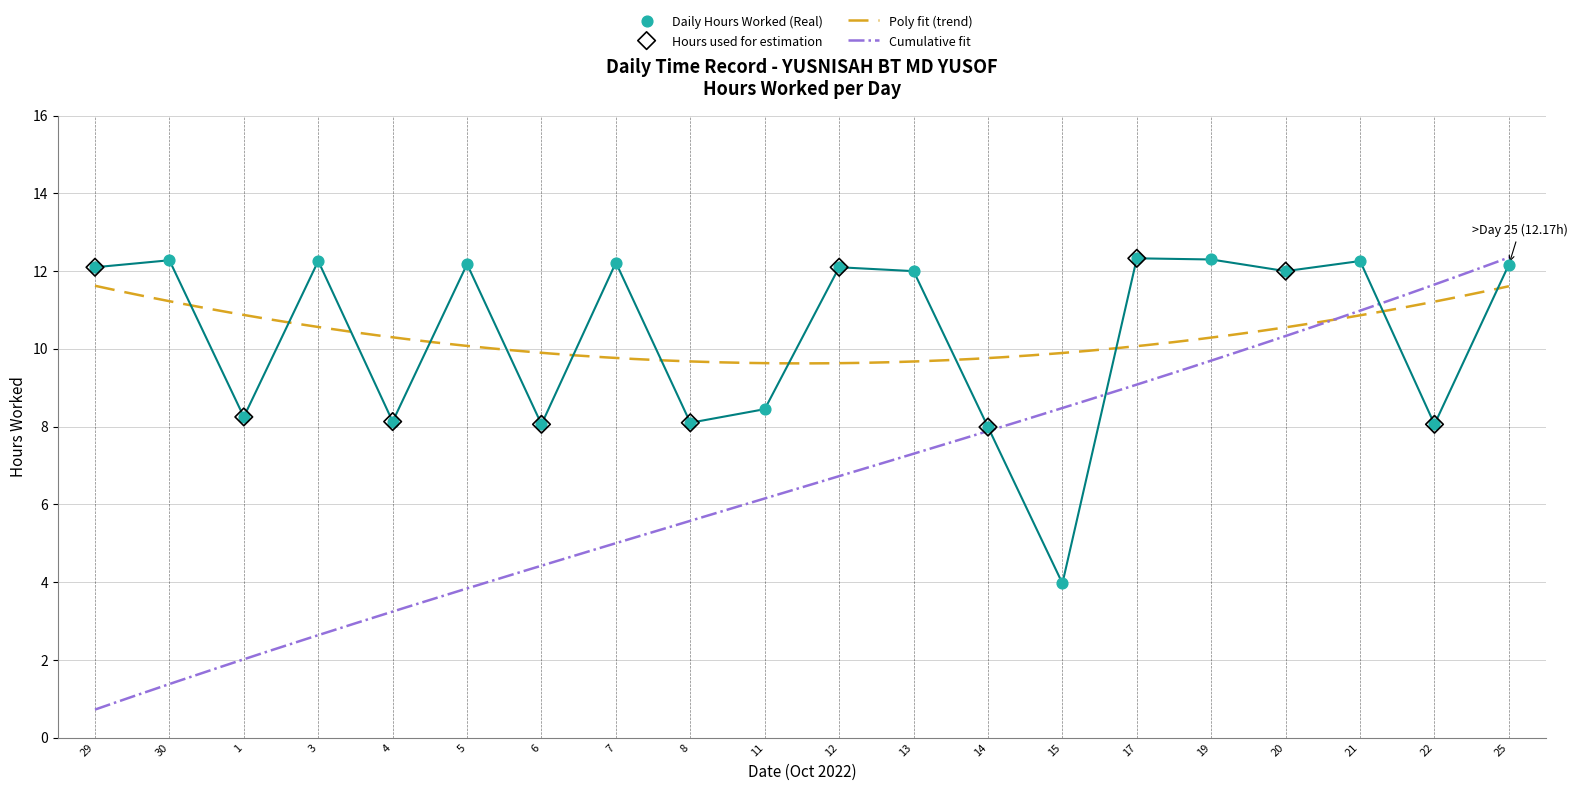

What is the ratio of the value at 14 to the value at 29?

0.7